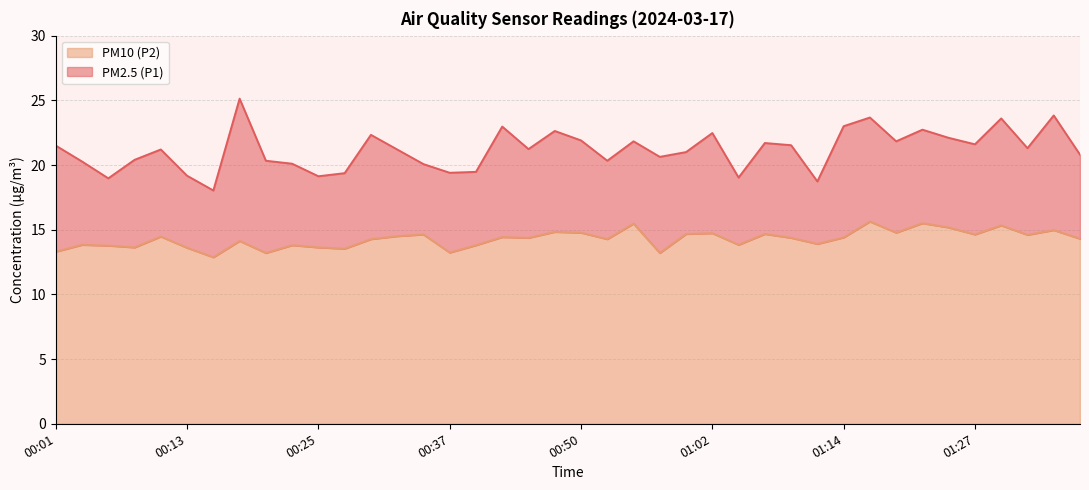

How many interior local peaks does the PM2.5 (P1) series have?

12